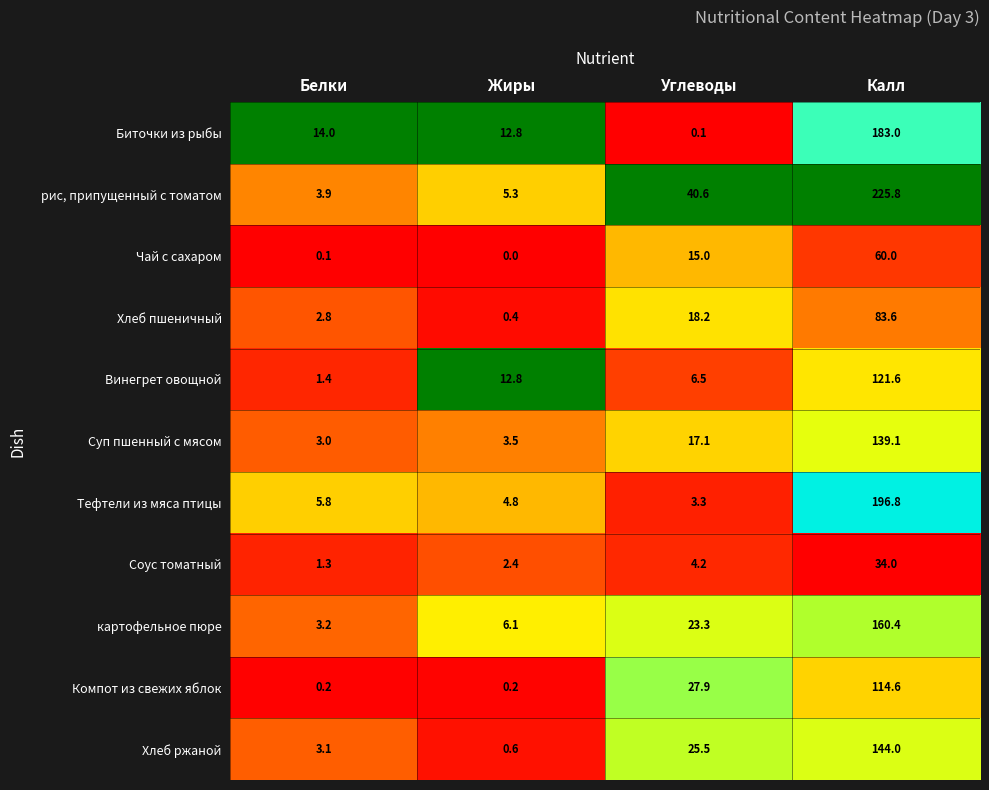

Which label corresponds to the smallest value in the chart?

Жиры